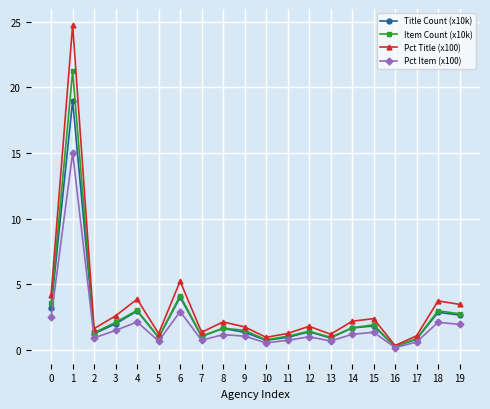

The Pct Title (x100) series shows 1.4 at 7. True or false?

True